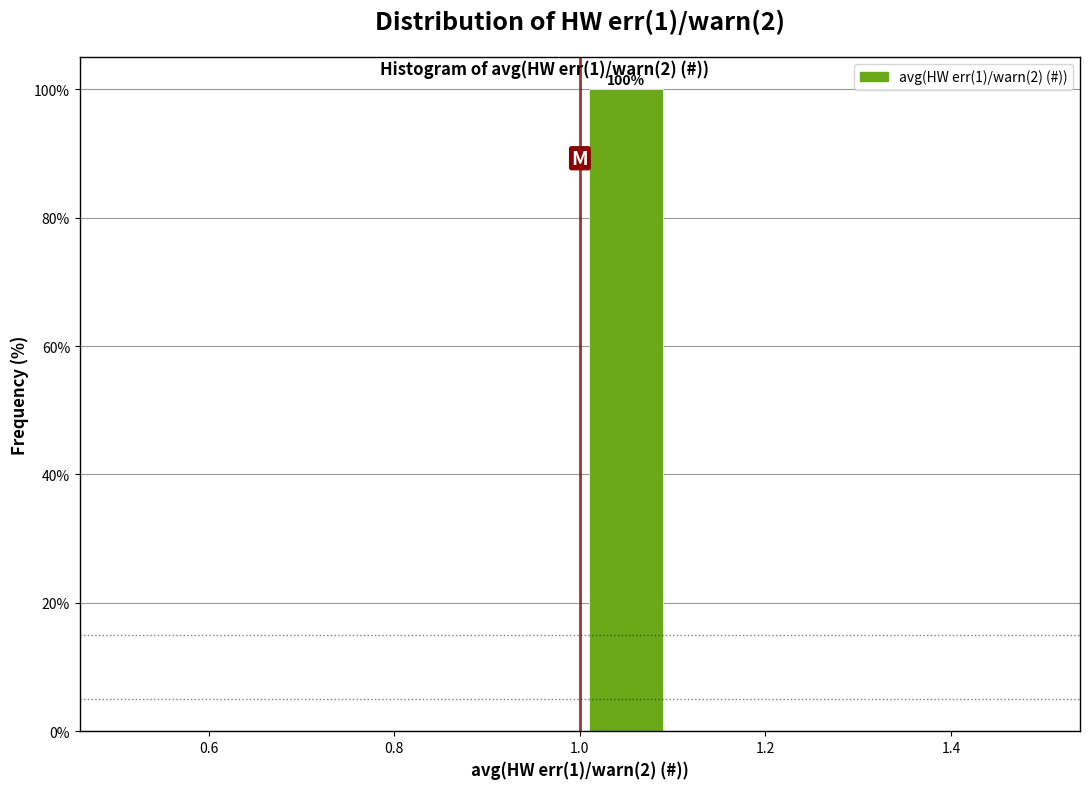

Over which range of the x-axis is the bar tallest?

1.0 to 1.1